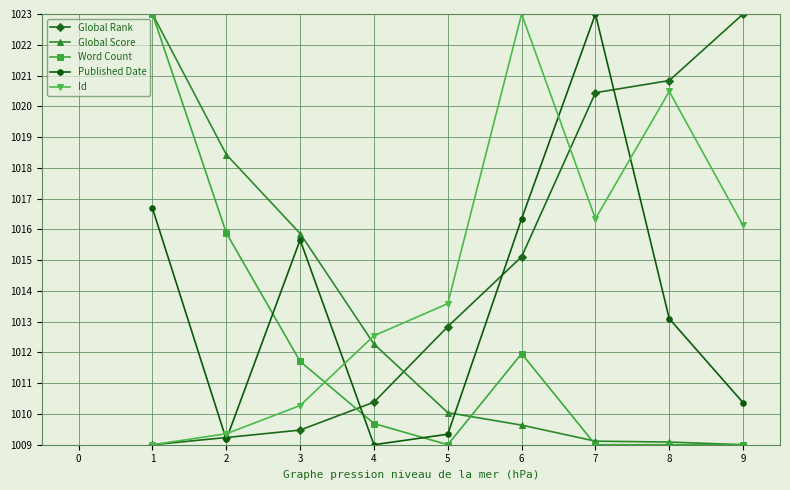

What is the difference between the Global Rank values at 5 and 7?

7.6